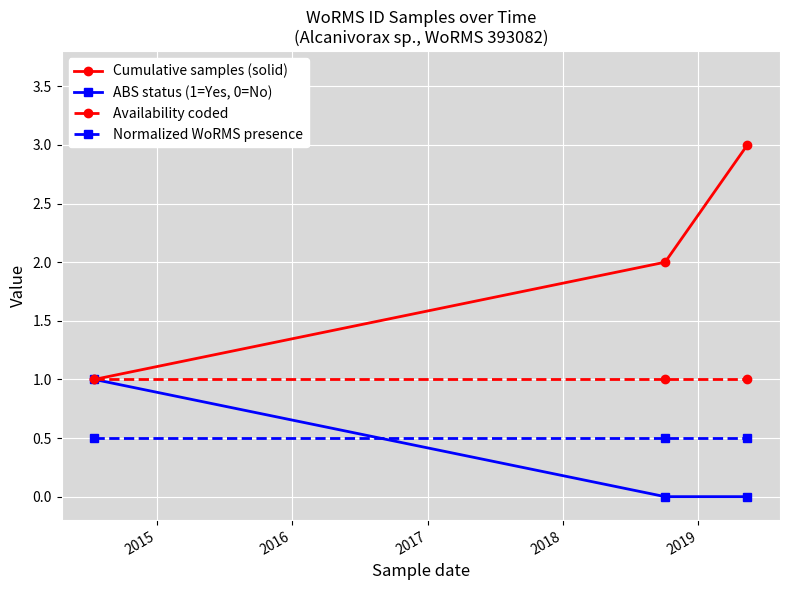

Which series has the largest range (max minus min)?

Cumulative samples (solid)